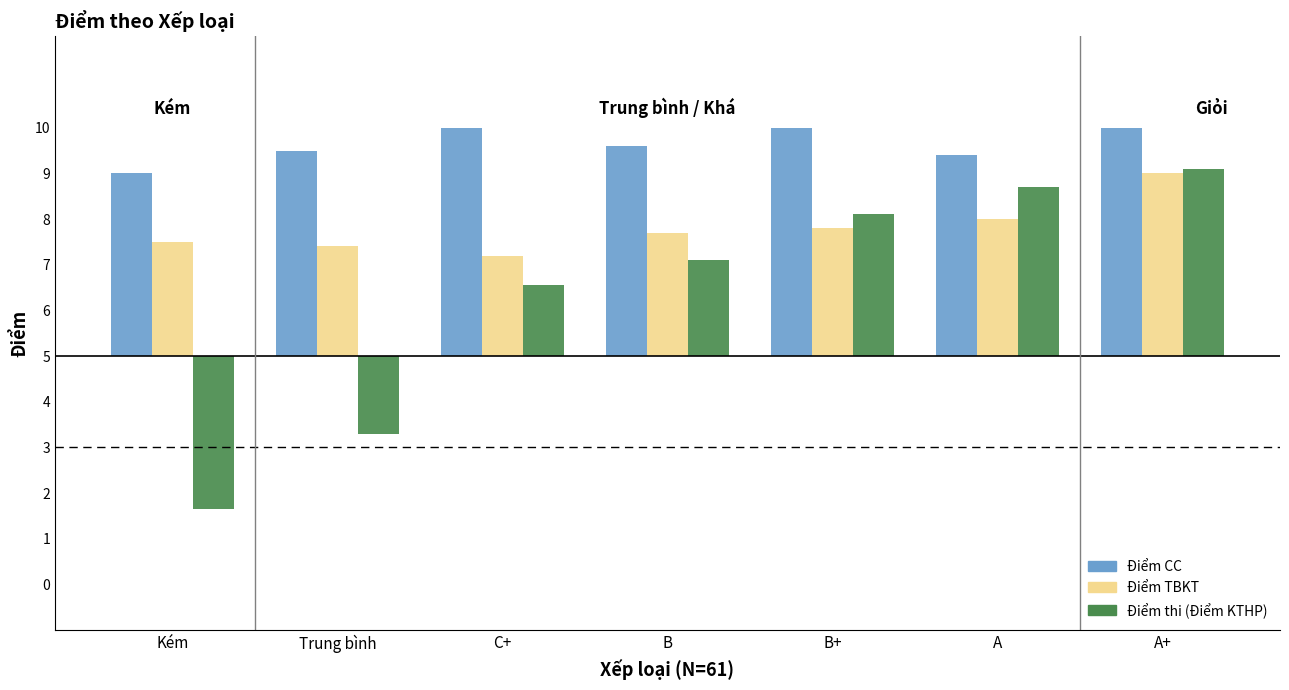

What is the label of the 6th bar from the left?

A